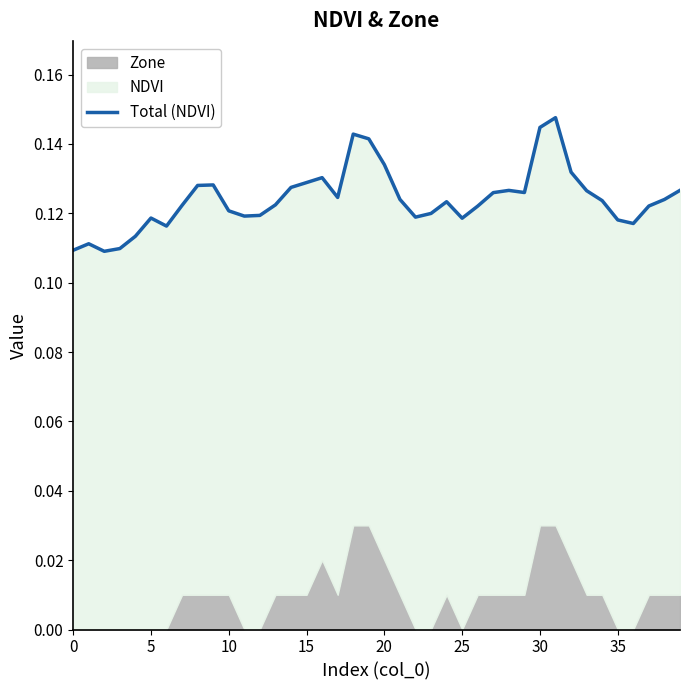

How many interior local peaks (higher than both neighbors) does the data have?

8